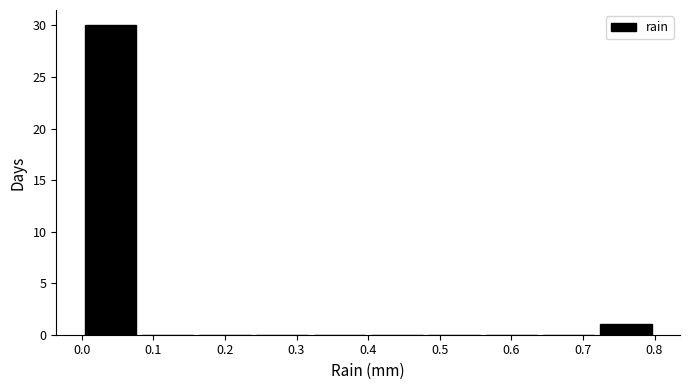

What is the height of the bar covering 0.72 to 0.80 on the x-axis? The values are not printed on the chart, so give them approximately, as read against the axis.

1